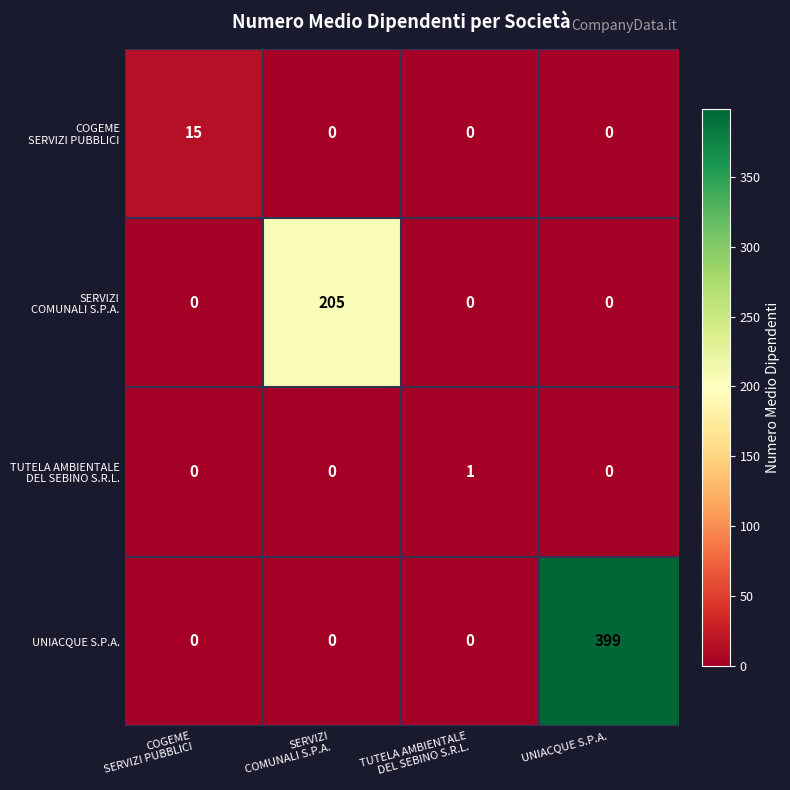

Which series has the widest spread of values?

UNIACQUE S.P.A.